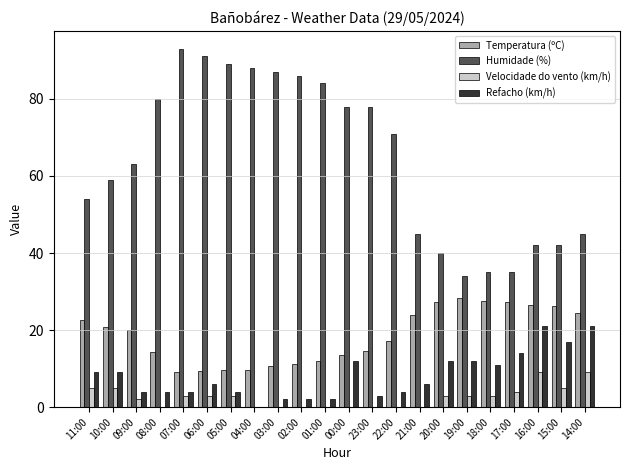

What is the highest value of the Humidade (%) series?

93.0